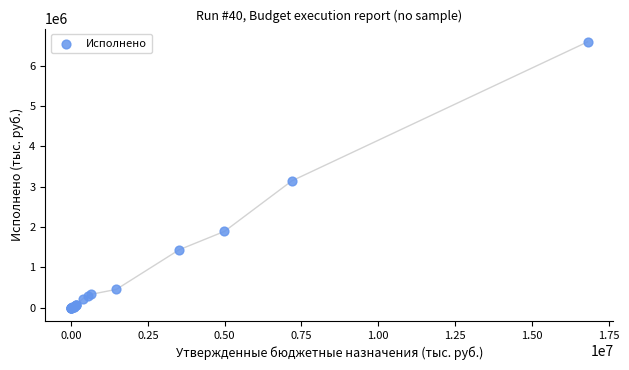

What Y value in the scatter plot is closest to 3293465?

3143525.0